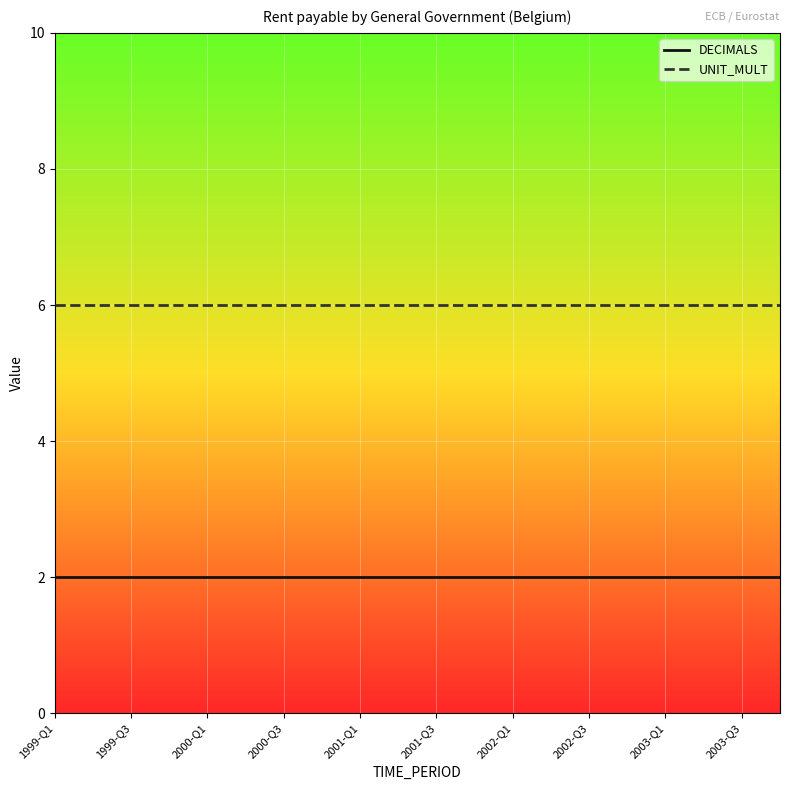

At how many categories does at least one series exceed 5?

20